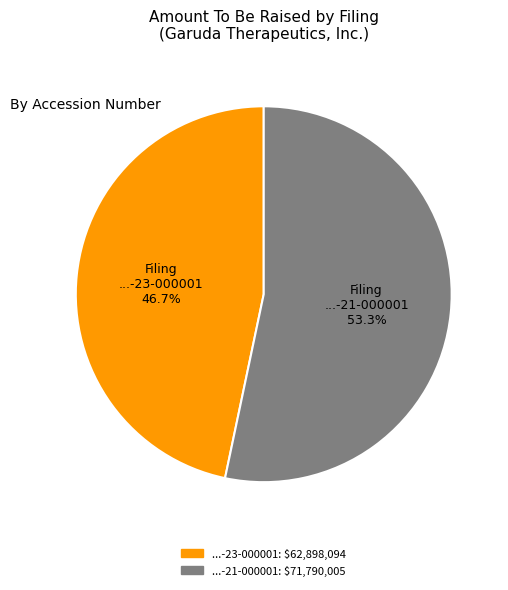

Is there a majority slice in this chart?

Yes